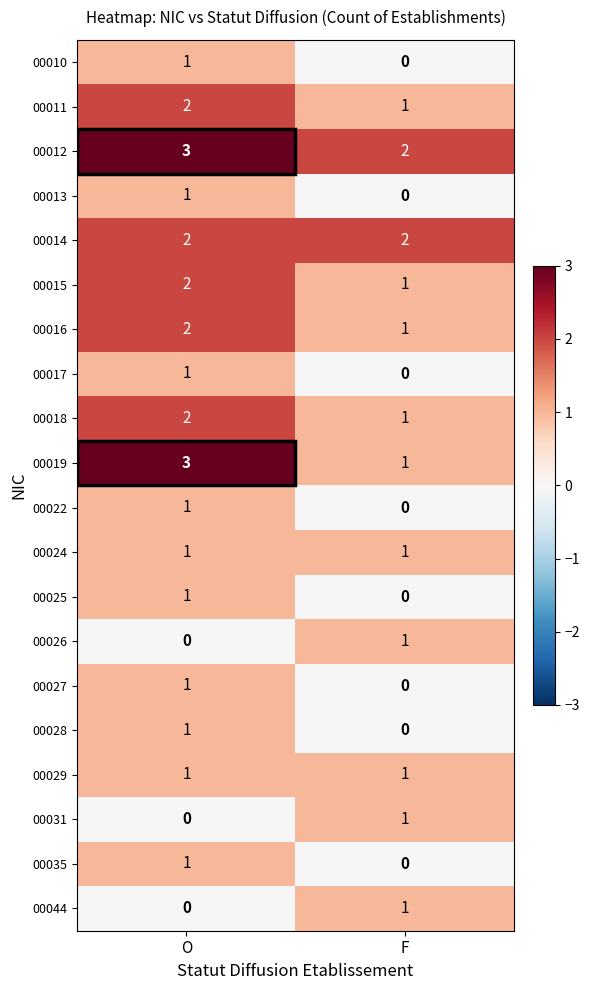

At which label is 00031 closest to 0?

O